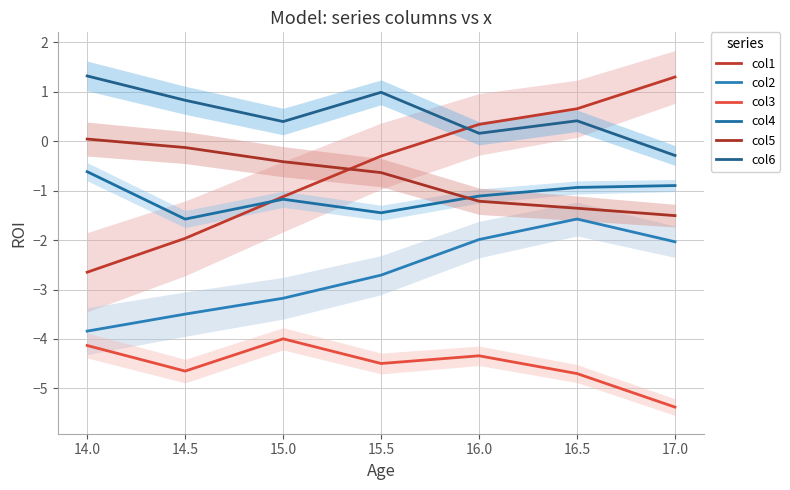

At which label does col1 first exceed 0?

16.0